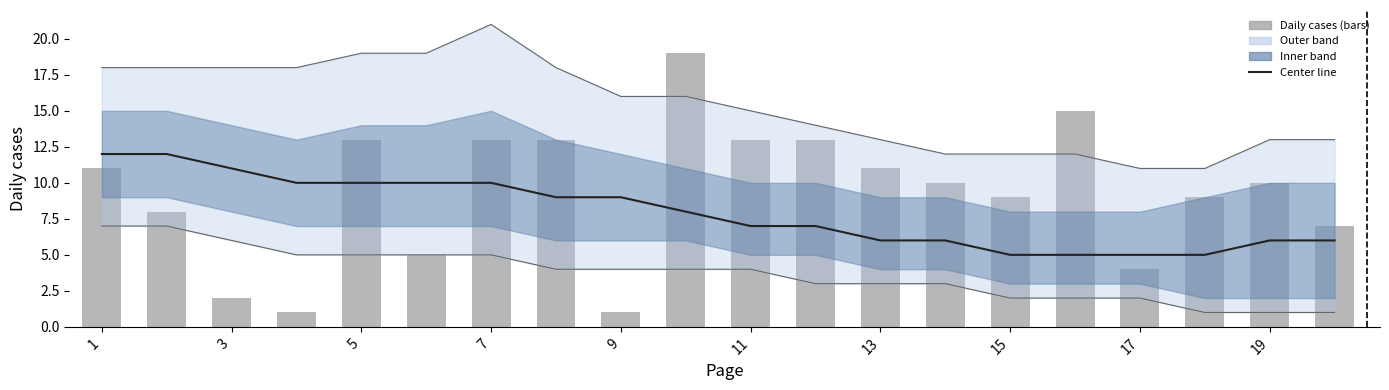

At 7, list the series in order from largest to smallest.

Upper bound, Daily cases (bars), Center line, Lower bound